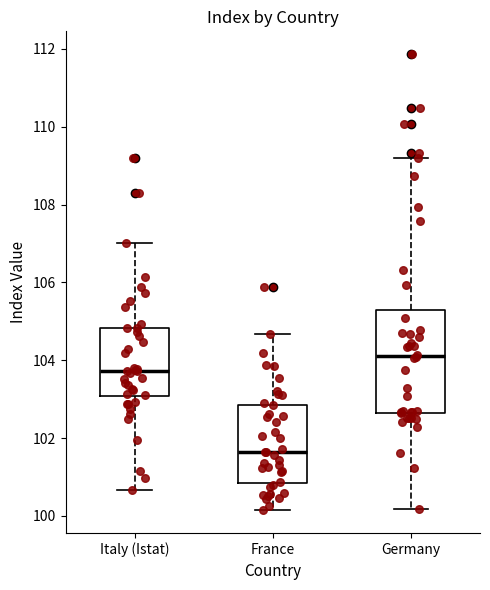

Which box is the tallest, from its lower edge to its upper edge?

Germany